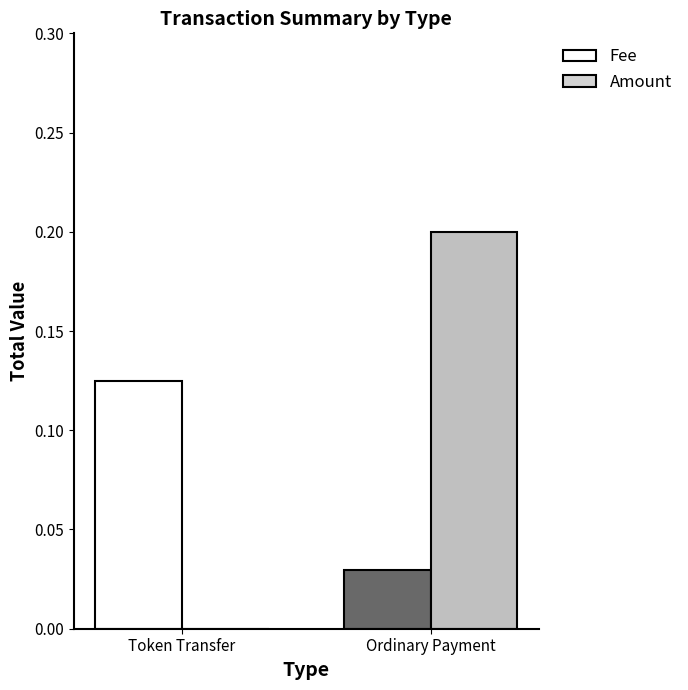

Between Token Transfer and Ordinary Payment, which series saw the biggest shift?

Amount